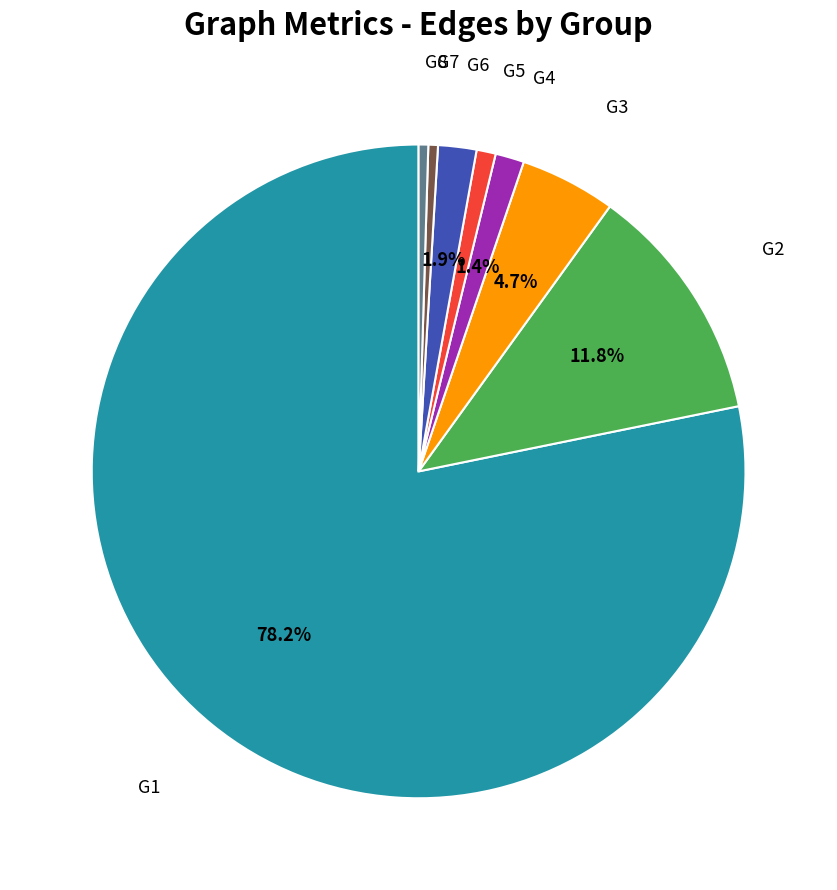

Do G1 and G8 together represent more than half of the pie?

Yes